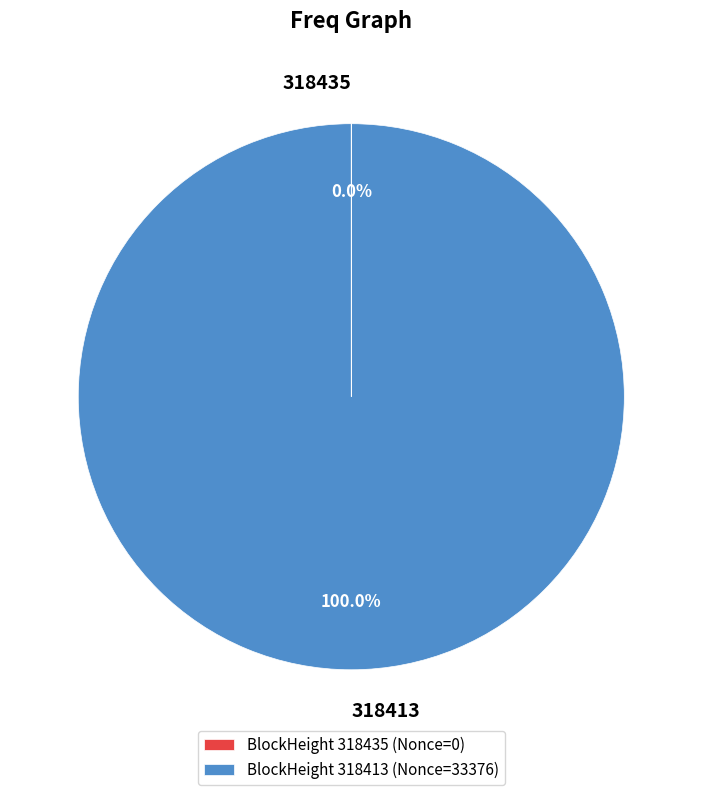

Is there any slice that represents more than half of the pie?

Yes